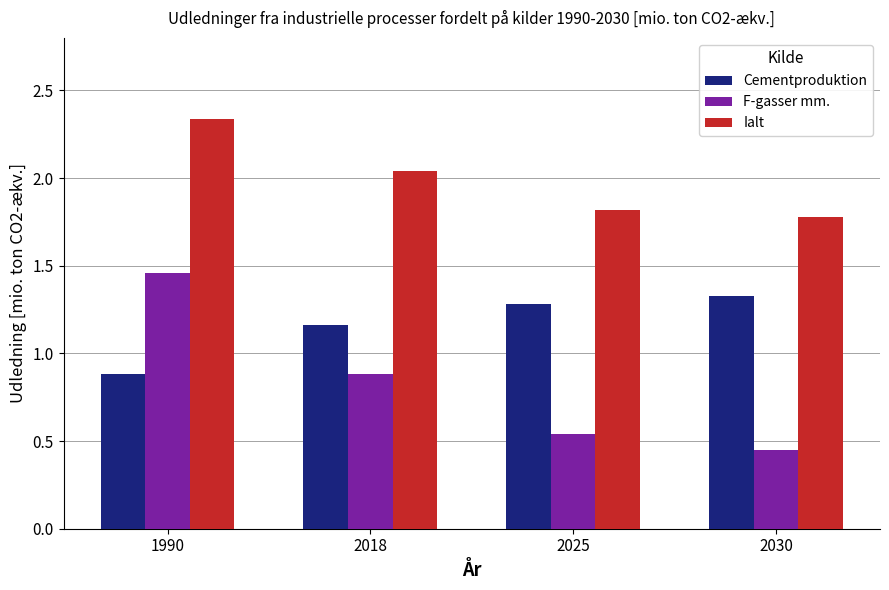

Is it true that Ialt equals 2.4 at 2025?

False